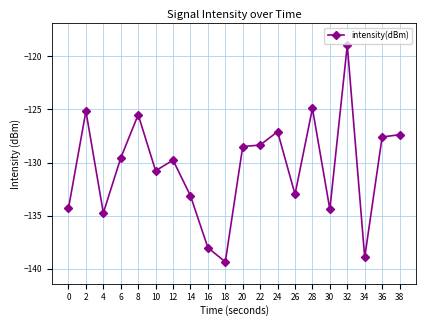

What is the change in value from 32 to 36?

-8.7